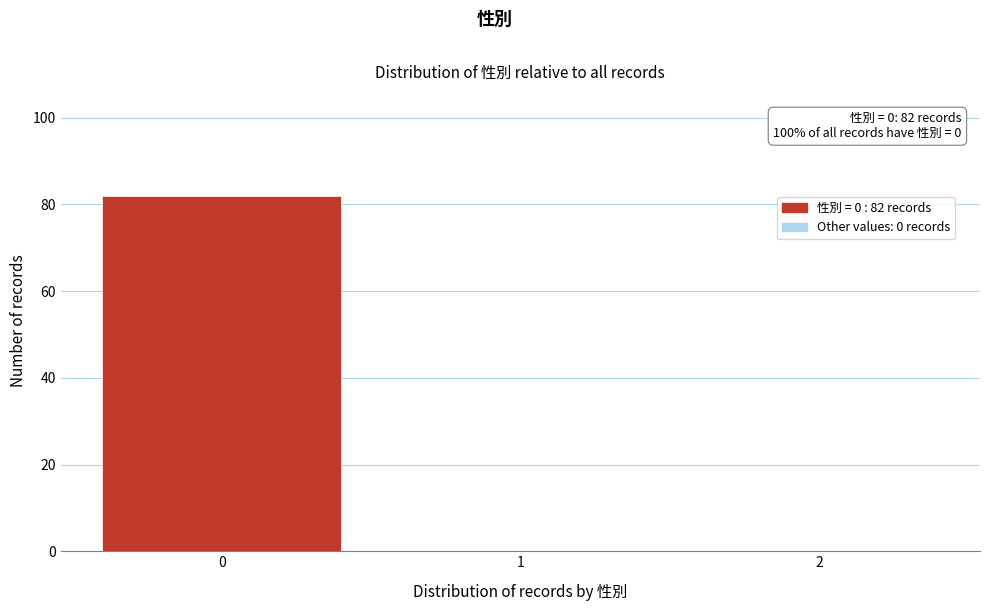

Reading left to right, extract all data points from this chart.

0=82	1=0	2=0